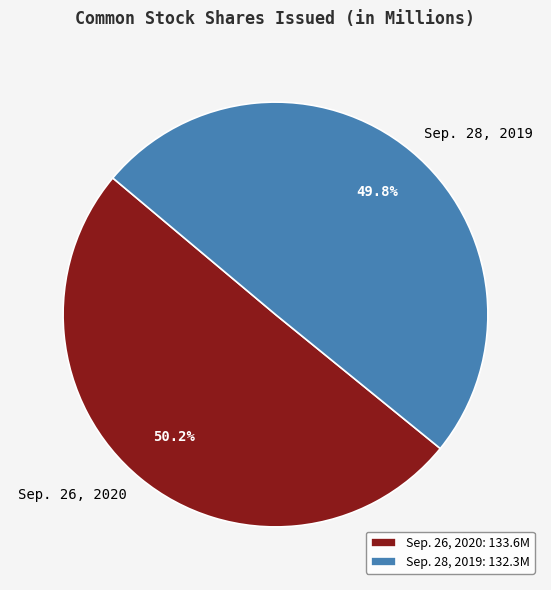

True or false: Sep. 26, 2020 accounts for 50% of the total.

True